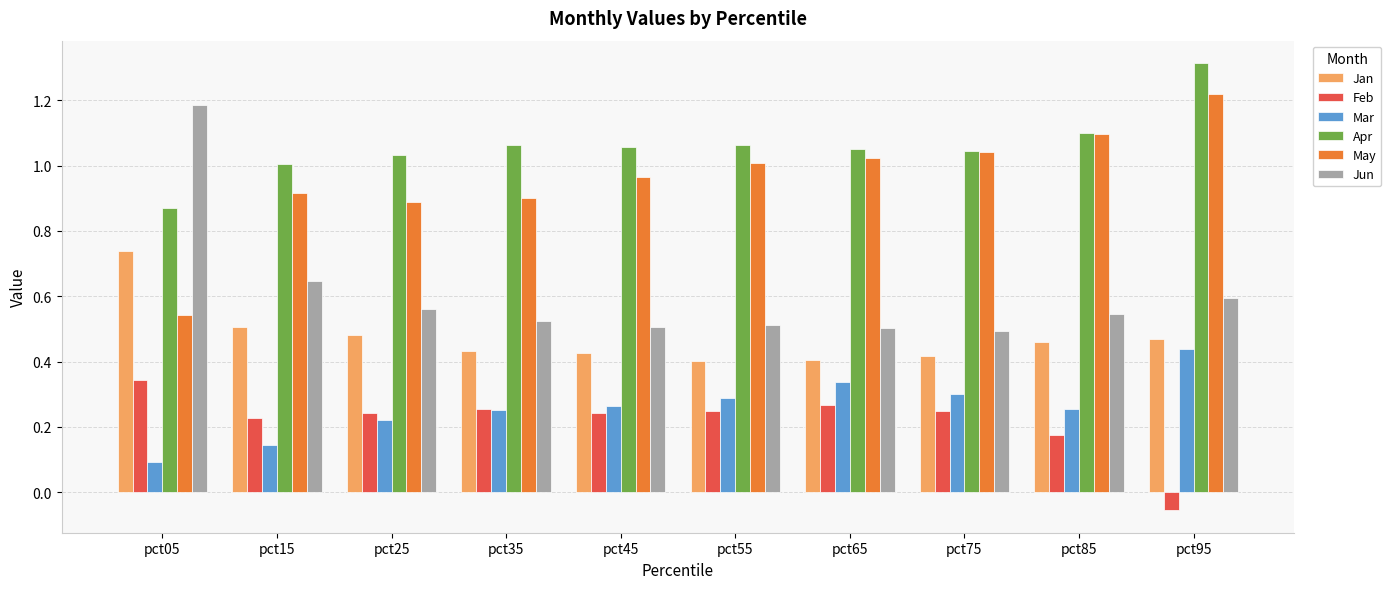

Are the bars horizontal?

No